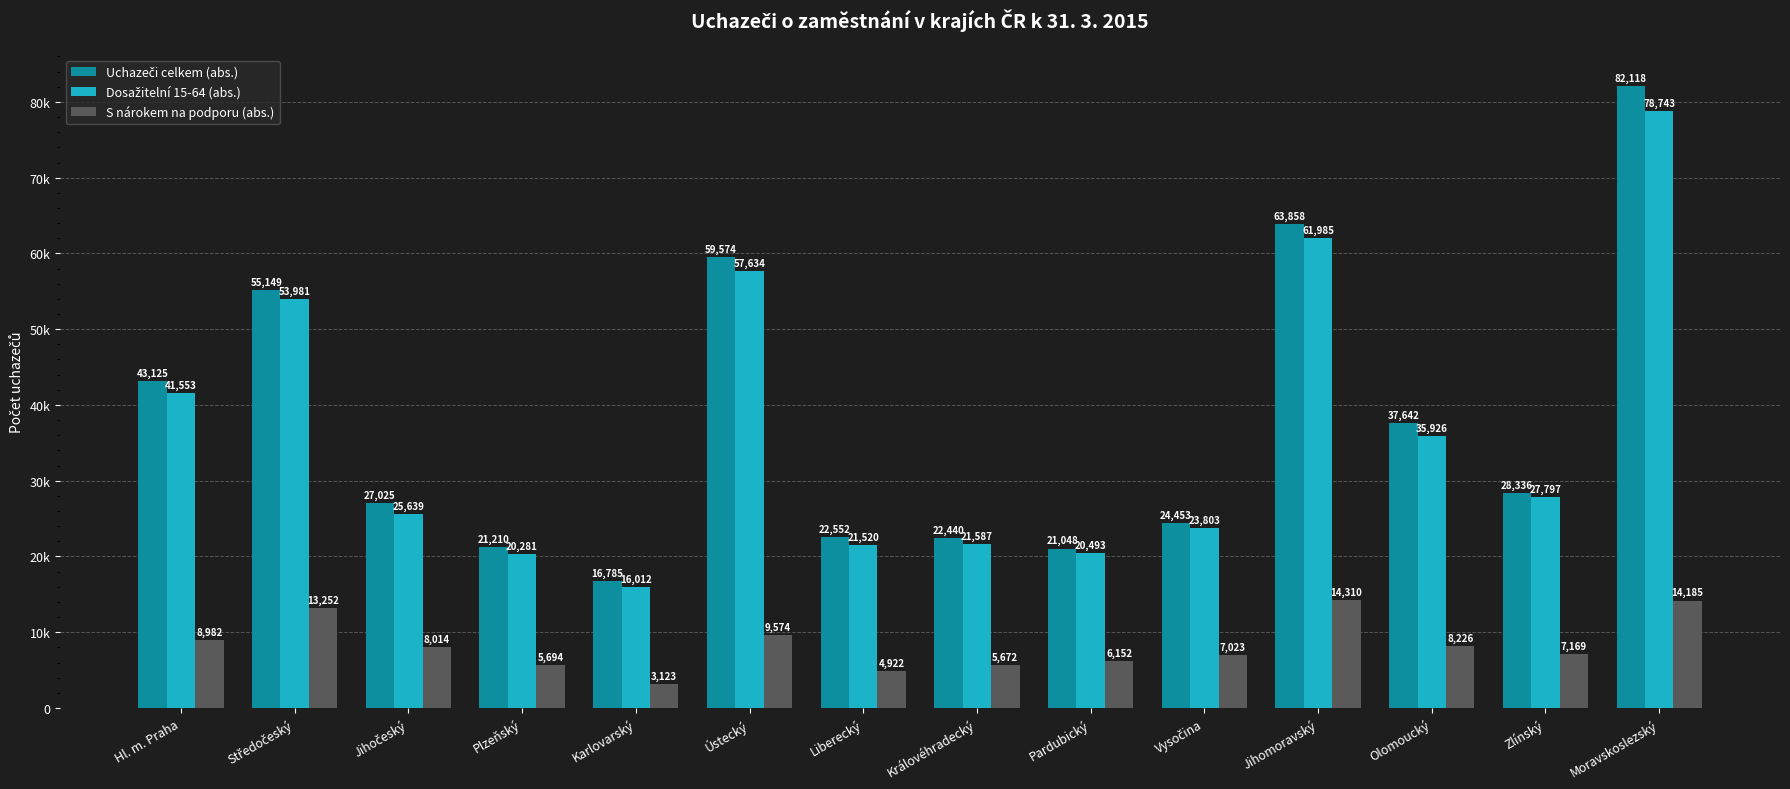

Does the chart contain any negative values?

No